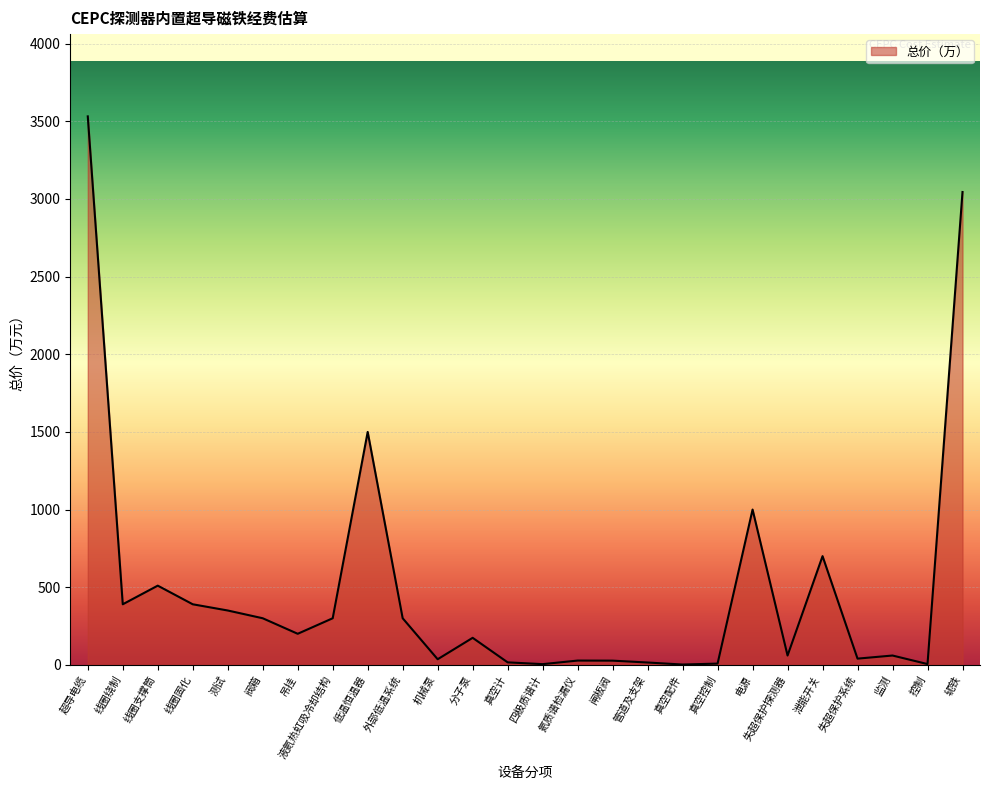

Read the value at 电源.

1000.0